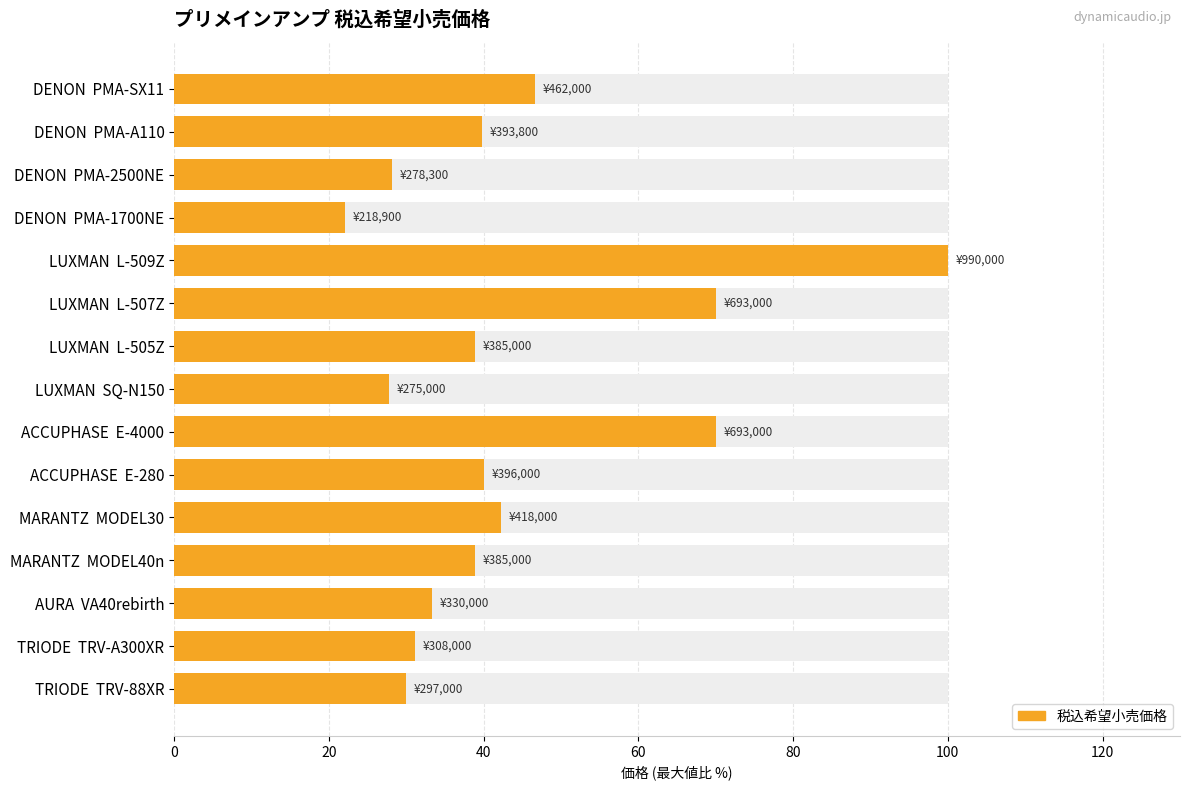

Reading left to right, extract all data points from this chart.

46.7	39.8	28.1	22.1	100.0	70.0	38.9	27.8	70.0	40.0	42.2	38.9	33.3	31.1	30.0